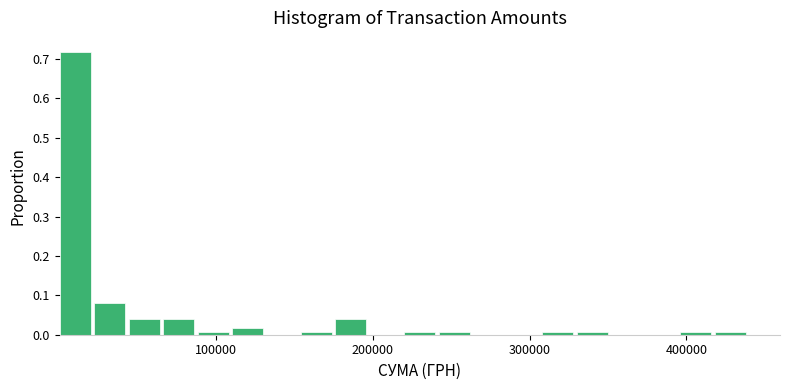

Read against the x-axis, roughly where is the centre of the tallest bar?

10000